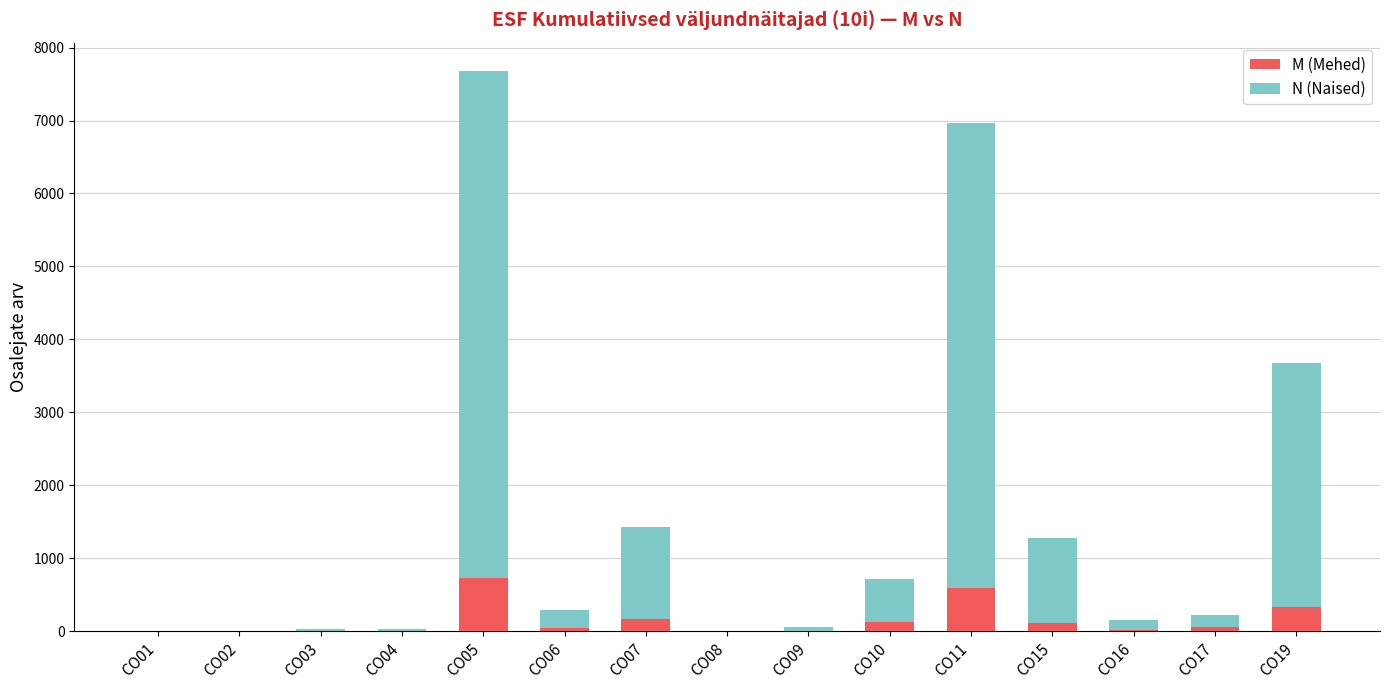

What is the highest value of the M (Mehed) series?

724